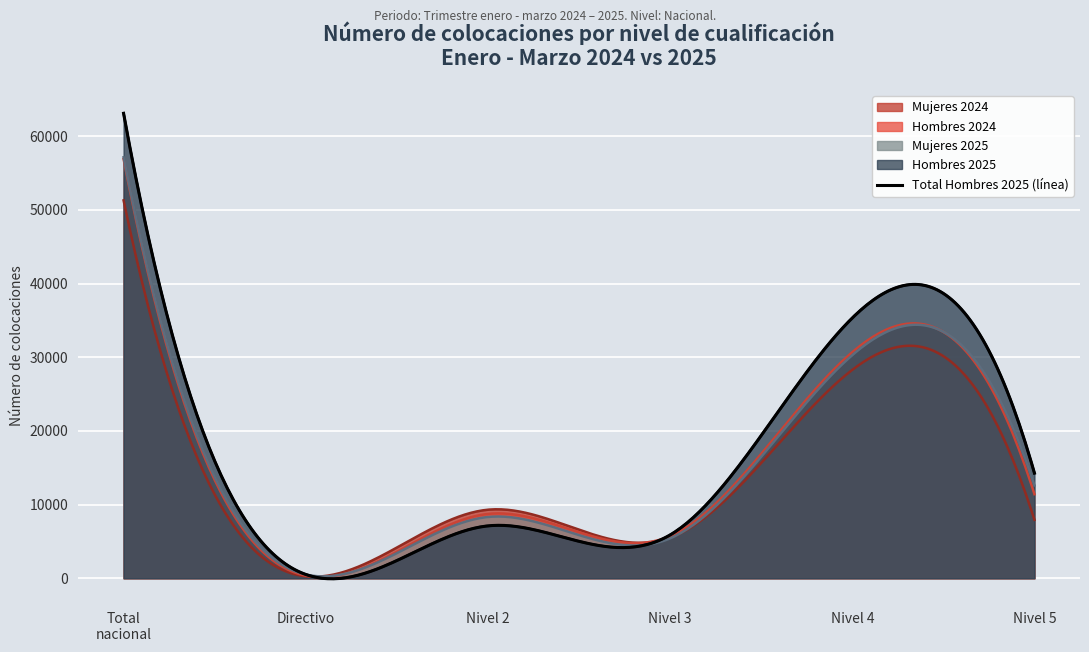

What is the label of the 4th point from the right?

Nivel 2